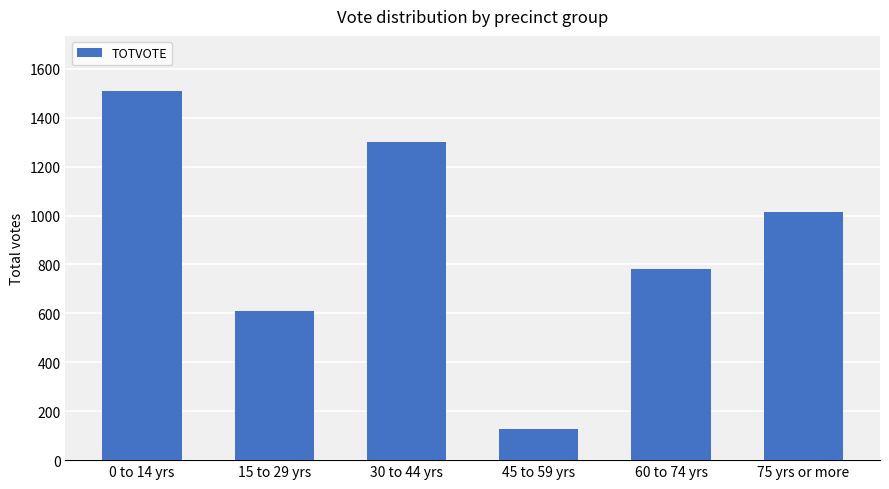

How many bars are there in total?

6